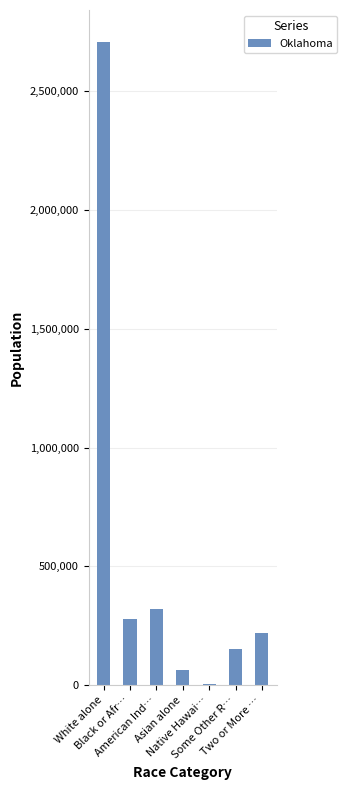

Reading left to right, extract all data points from this chart.

White alone=2706845	Black or Afr…=277644	American Ind…=321687	Asian alone=65076	Native Hawai…=4369	Some Other R…=154409	Two or More …=221321